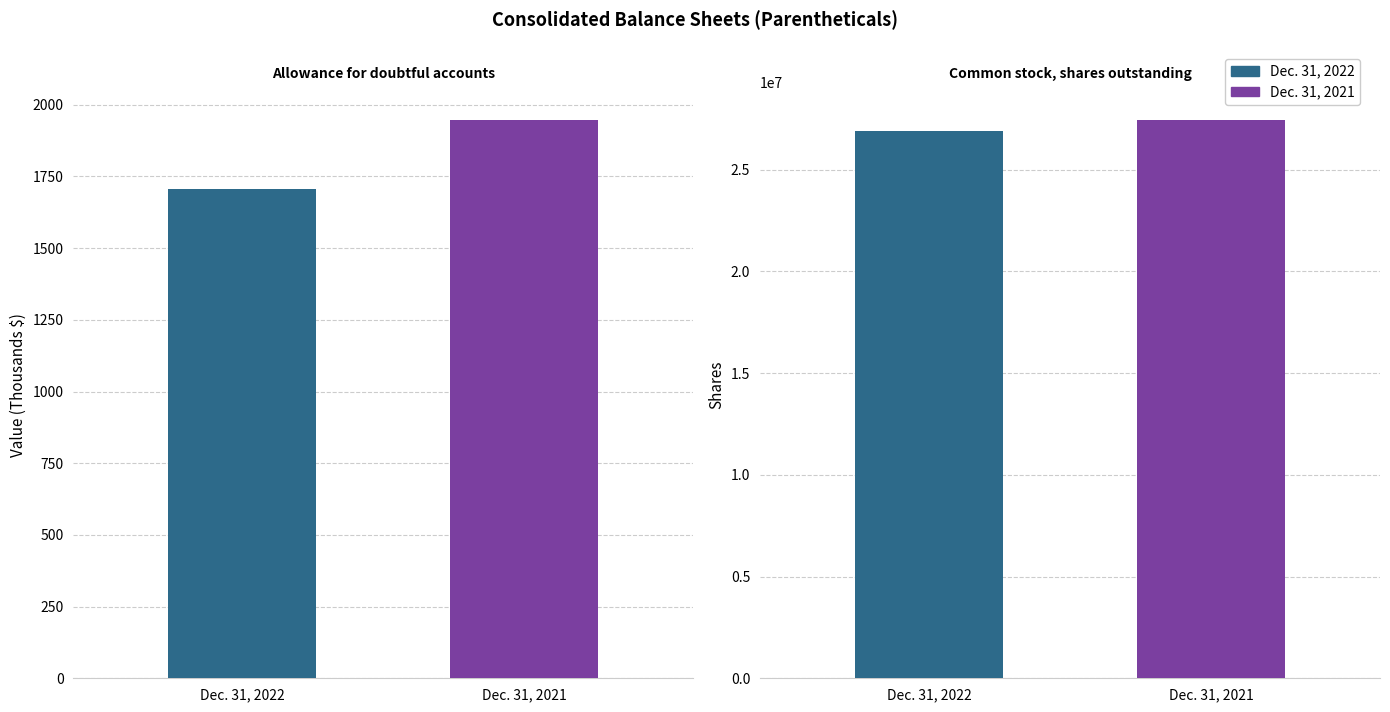

What is the minimum value shown in the chart?

1706